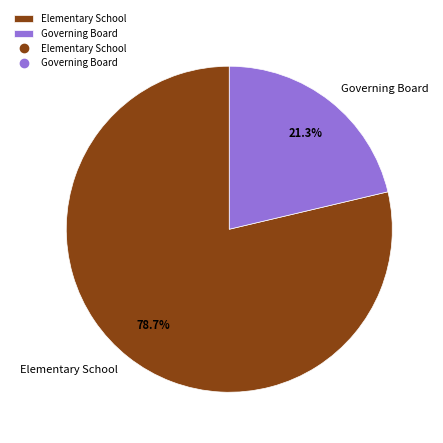

Count the number of slices in the pie.

2